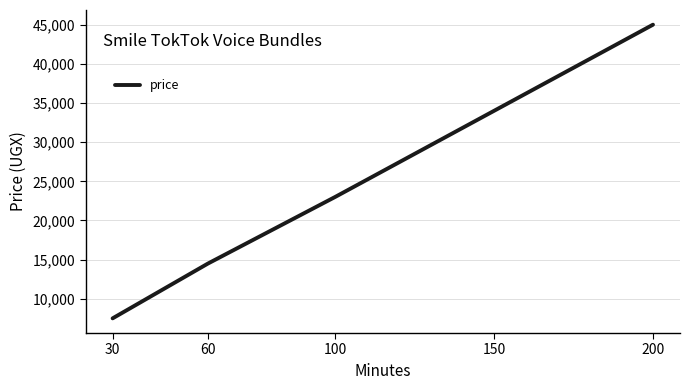

The value at 150 is 56949. True or false?

False